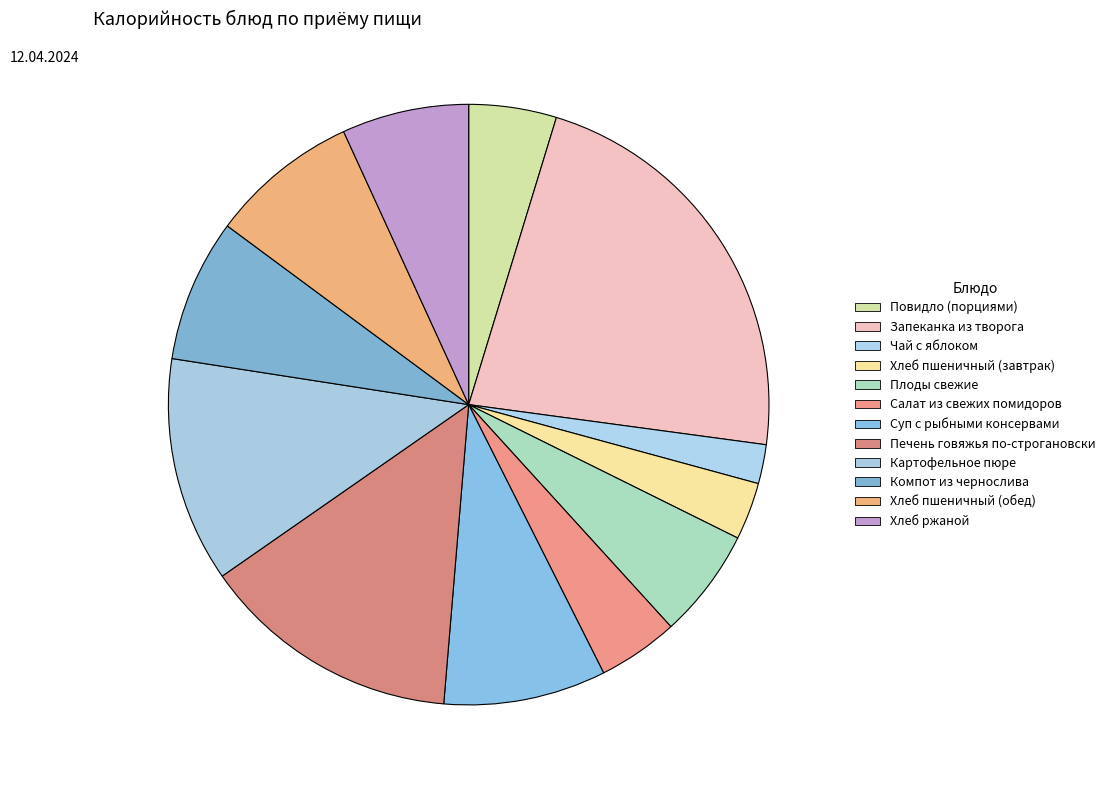

What is the smallest slice in the pie chart?

Чай с яблоком